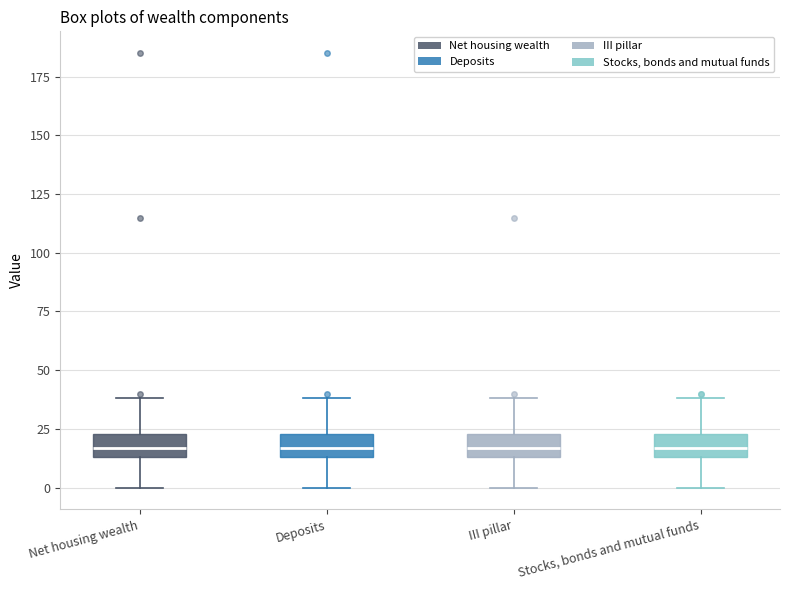

Where does the lower whisker of the box for Net housing wealth end on the y-axis? The values are not printed on the chart, so give them approximately, as read against the axis.

0